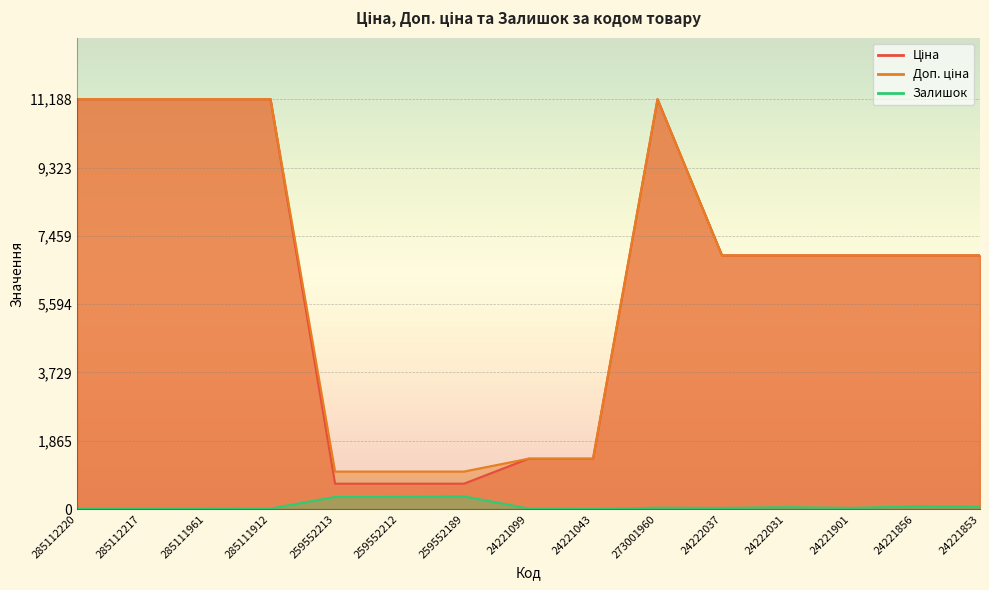

What is the approximate value of Ціна at 259552213?

693.7